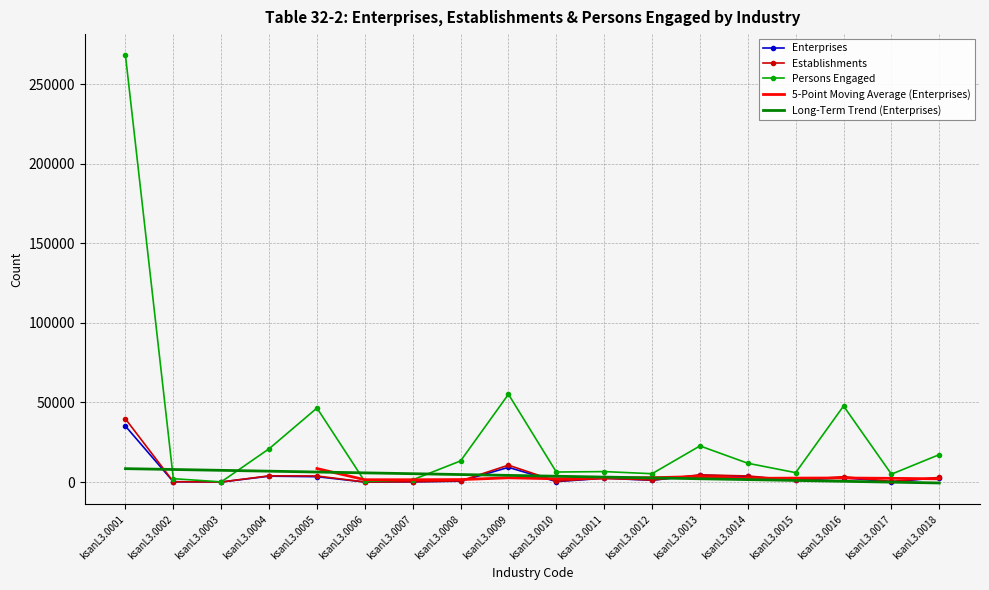

What is the highest value of the Enterprises series?

35117.0